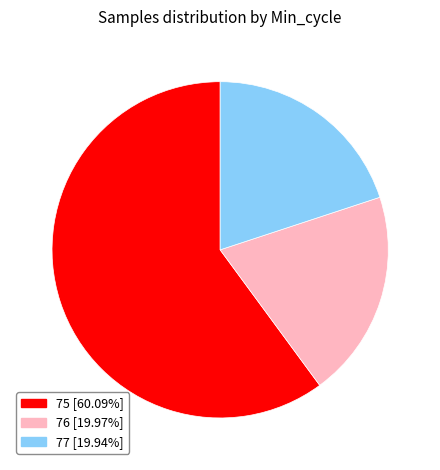

Is there a majority slice in this chart?

Yes